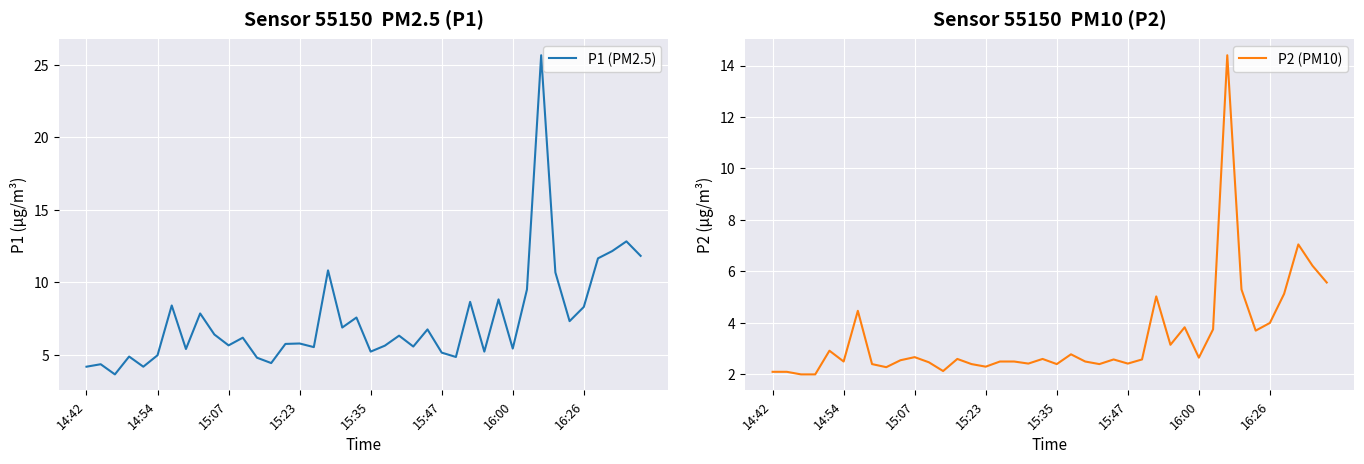

True or false: P1 (PM2.5) and P2 (PM10) intersect in this chart.

False